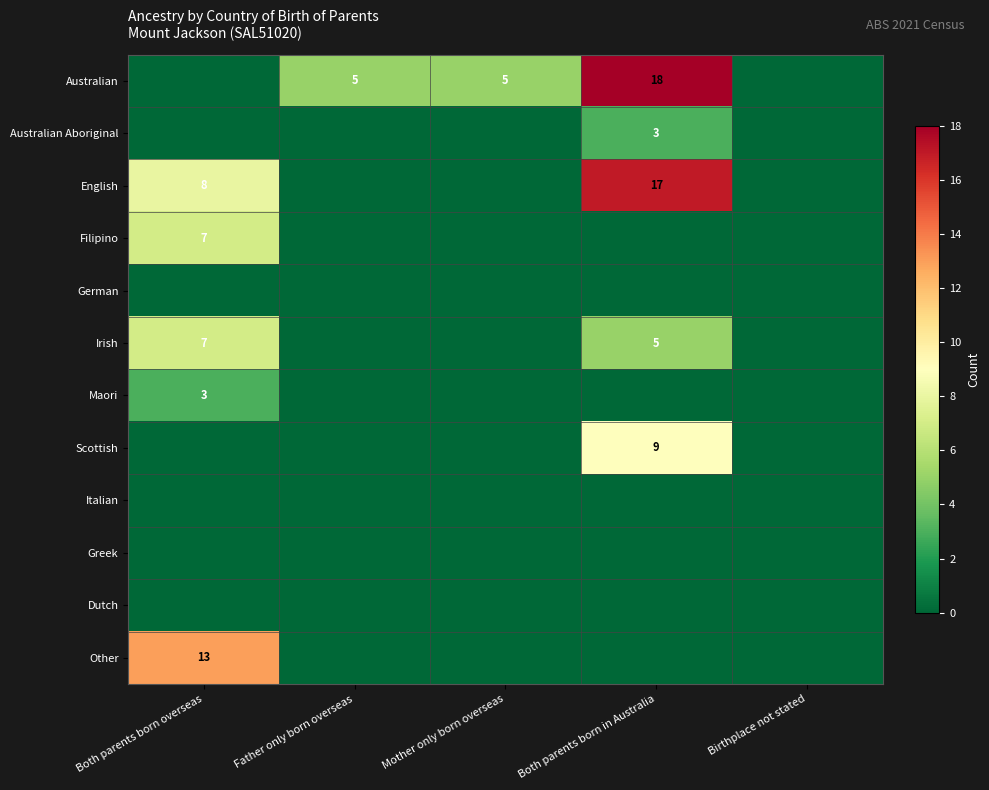

At which category is the sum across all series the highest?

Both parents born in Australia